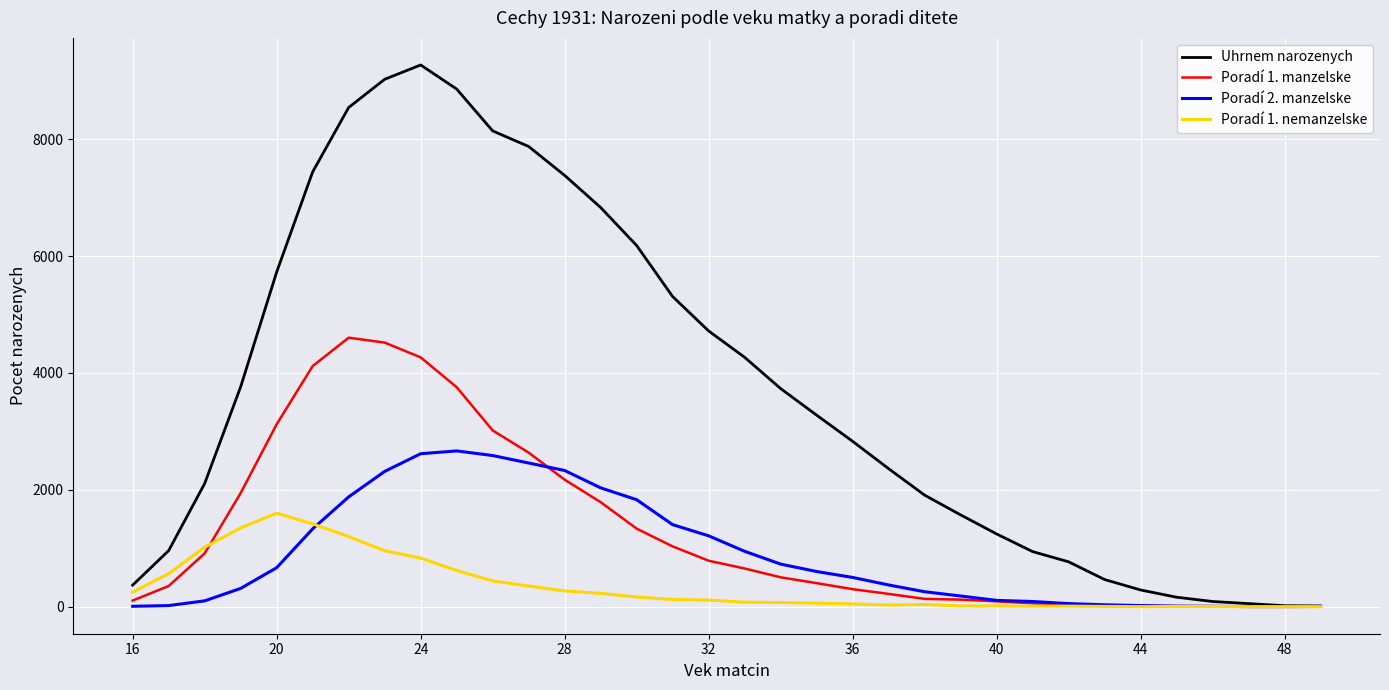

How many lines are shown in the chart?

4